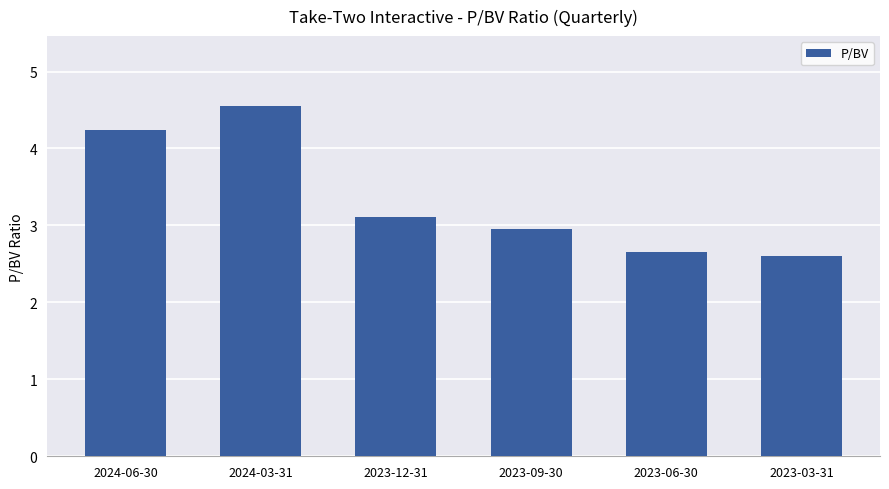

The value at 2023-06-30 is 2.6. True or false?

True